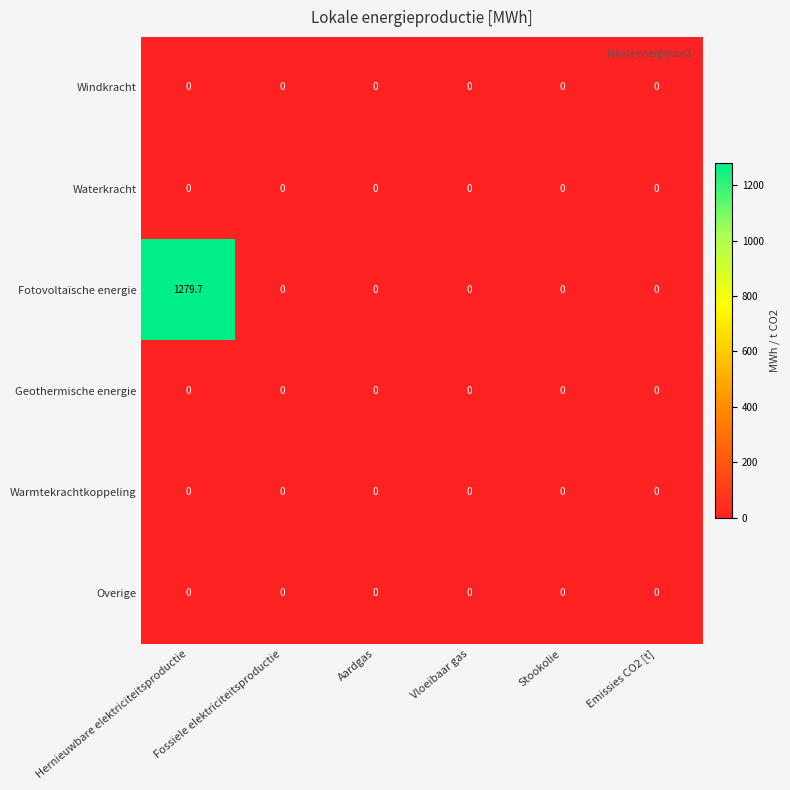

Count the number of data series in this chart.

6